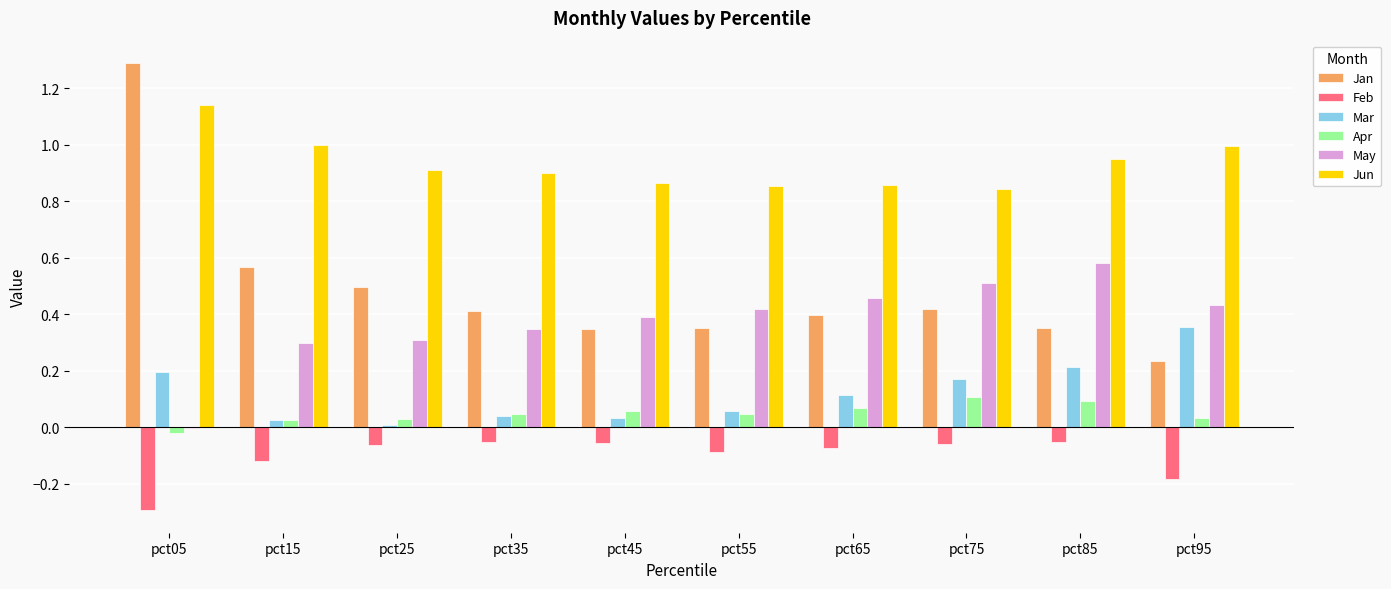

How many categories are shown in the chart?

10